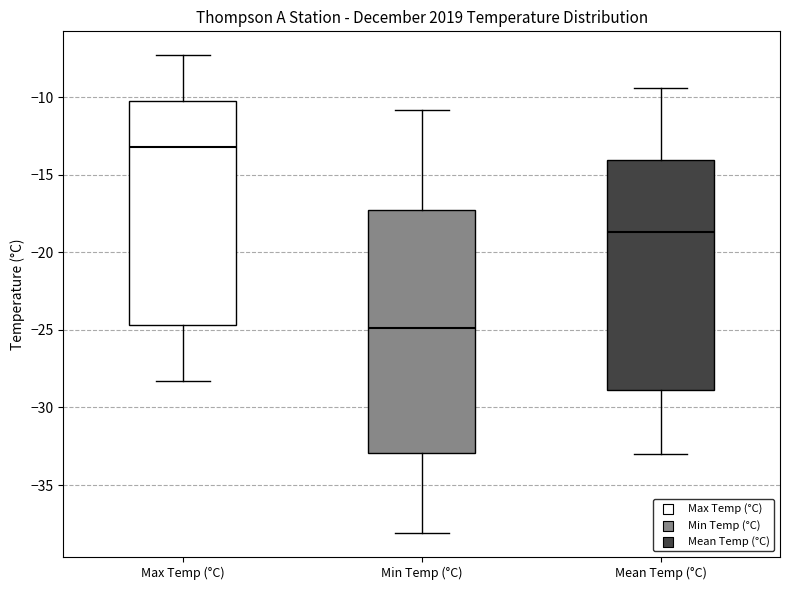

Reading left to right, transcribe this box plot: for each box, give where its median line is, the range the box spans, and where its two whiskers end, as read against the y-axis. The values are not printed on the chart, so give them approximately, as read against the axis.

Max Temp (°C): median -13.0, box -24.5 to -10.0, whiskers -28.5 to -7.5
Min Temp (°C): median -25.0, box -33.0 to -17.5, whiskers -38.0 to -11.0
Mean Temp (°C): median -18.5, box -29.0 to -14.0, whiskers -33.0 to -9.5